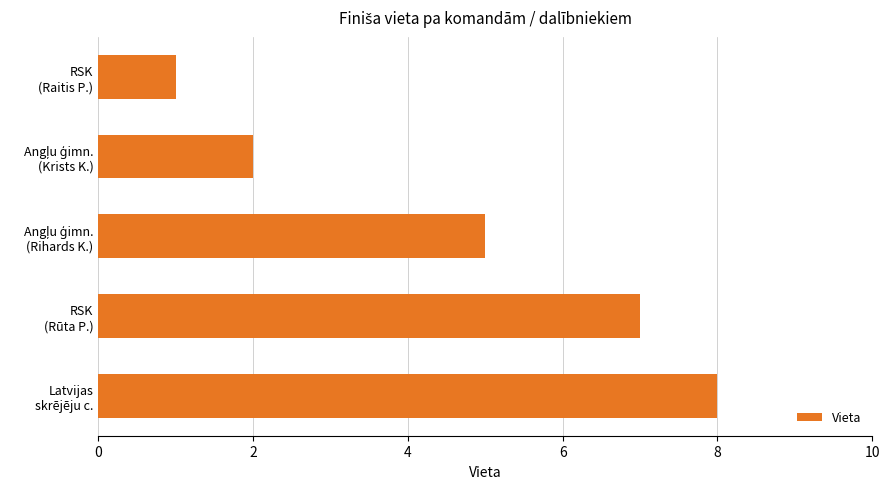

What is the greatest value displayed?

8